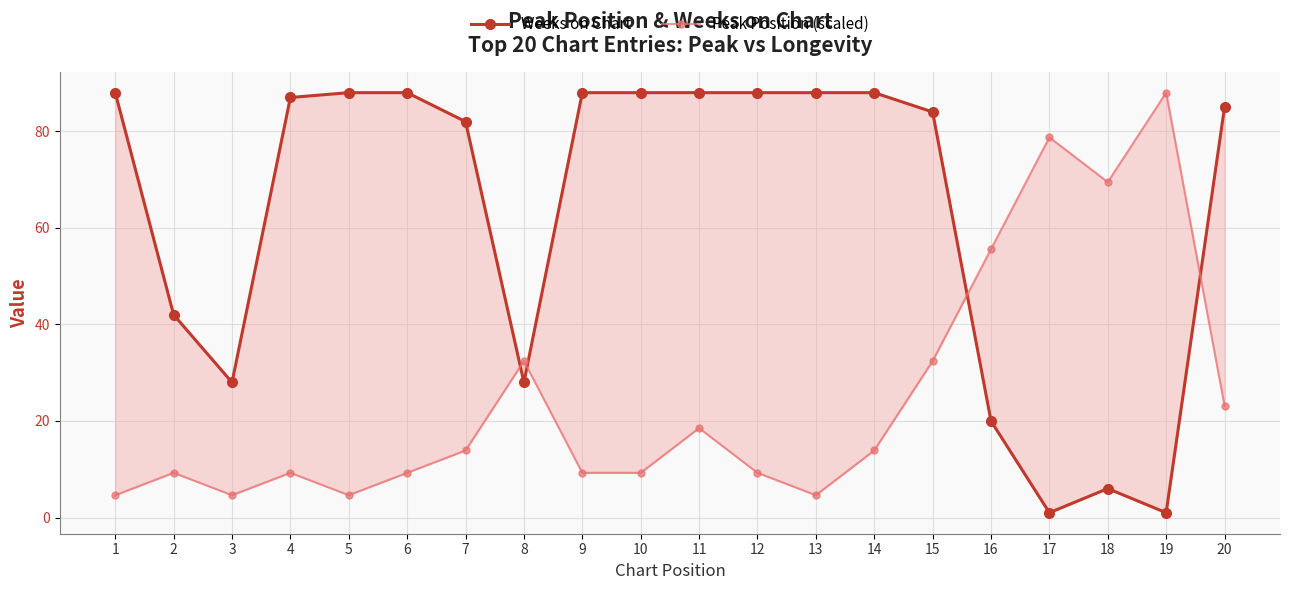

Is the value of Weeks on Chart at 14 greater than the value of Peak Position (scaled) at 12?

Yes